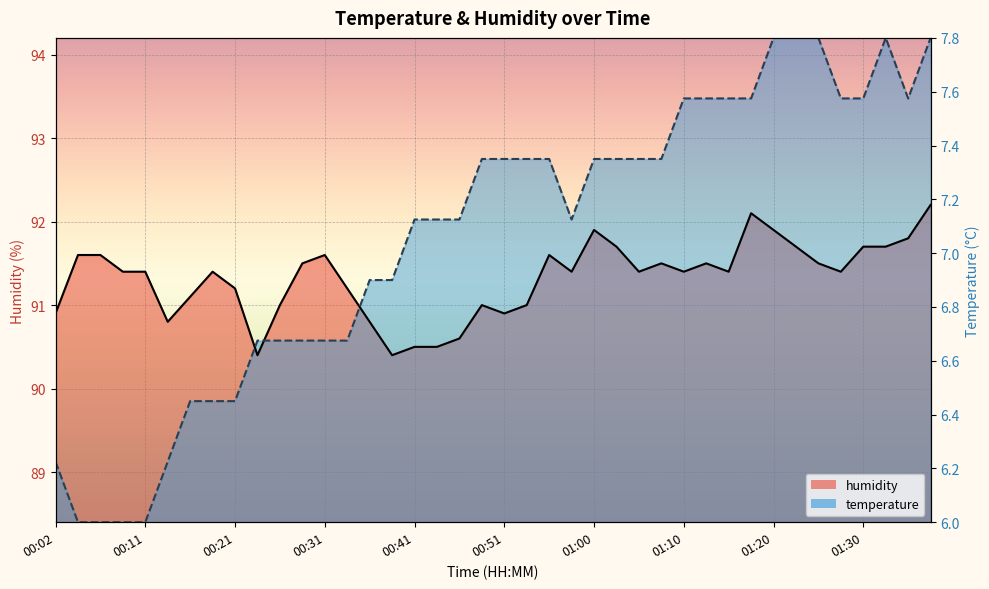

How many times do temperature and humidity cross each other?

3